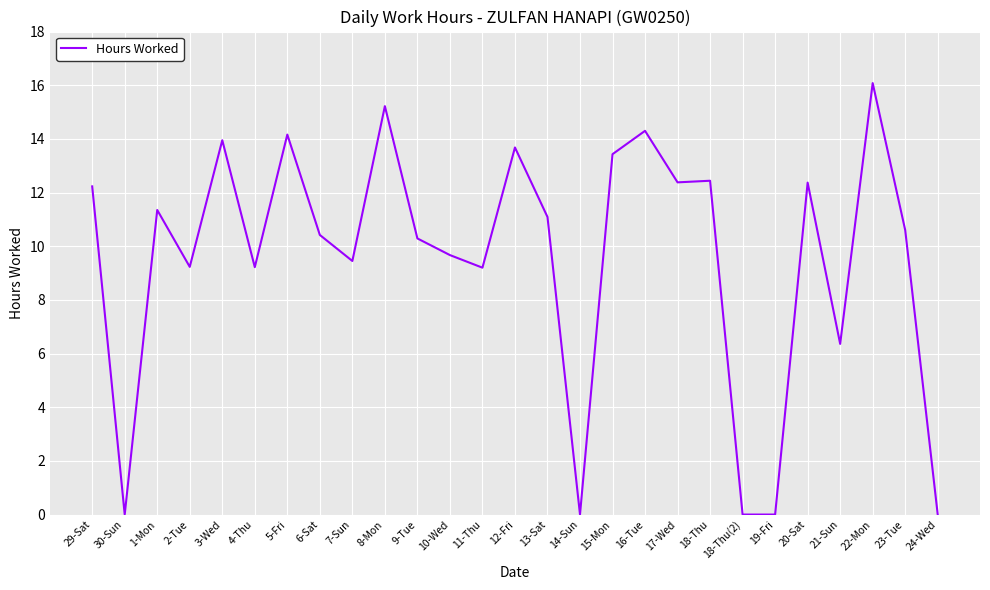

True or false: the data shows 4.8 at 11-Thu.

False